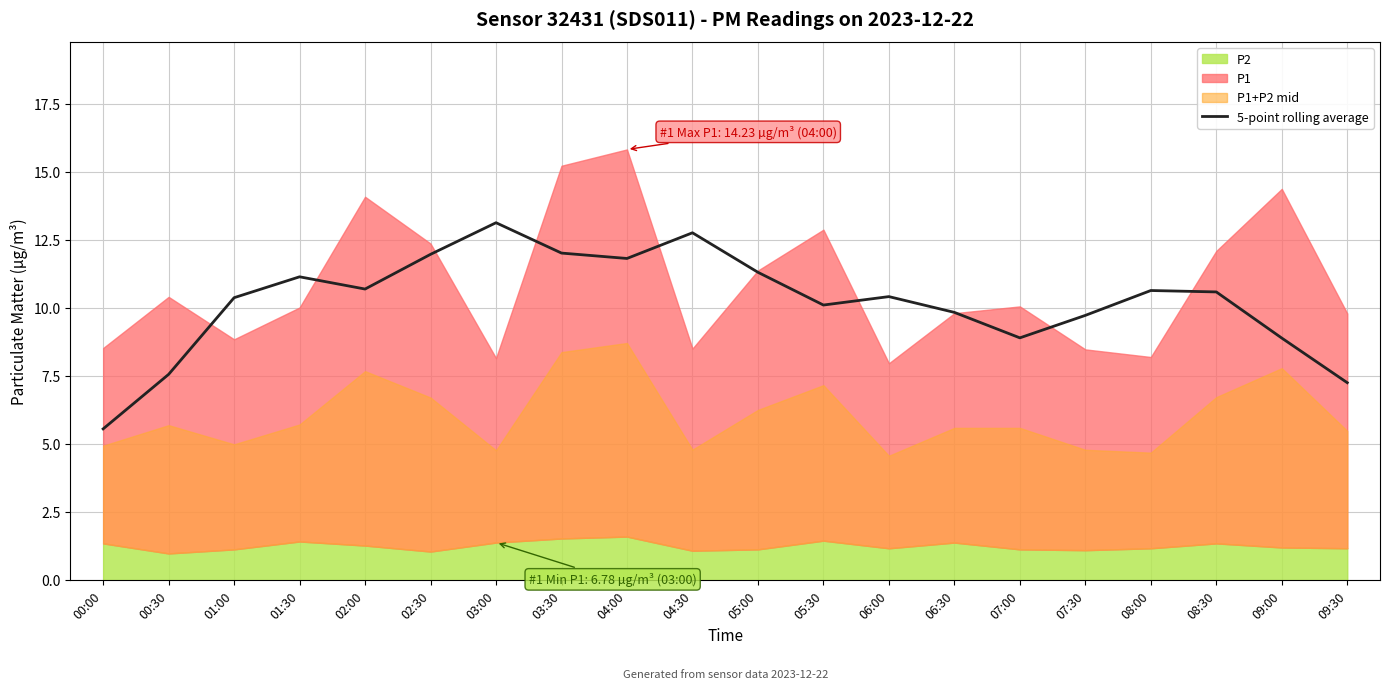

The 5-point rolling average series shows 9.8 at 06:30. True or false?

True